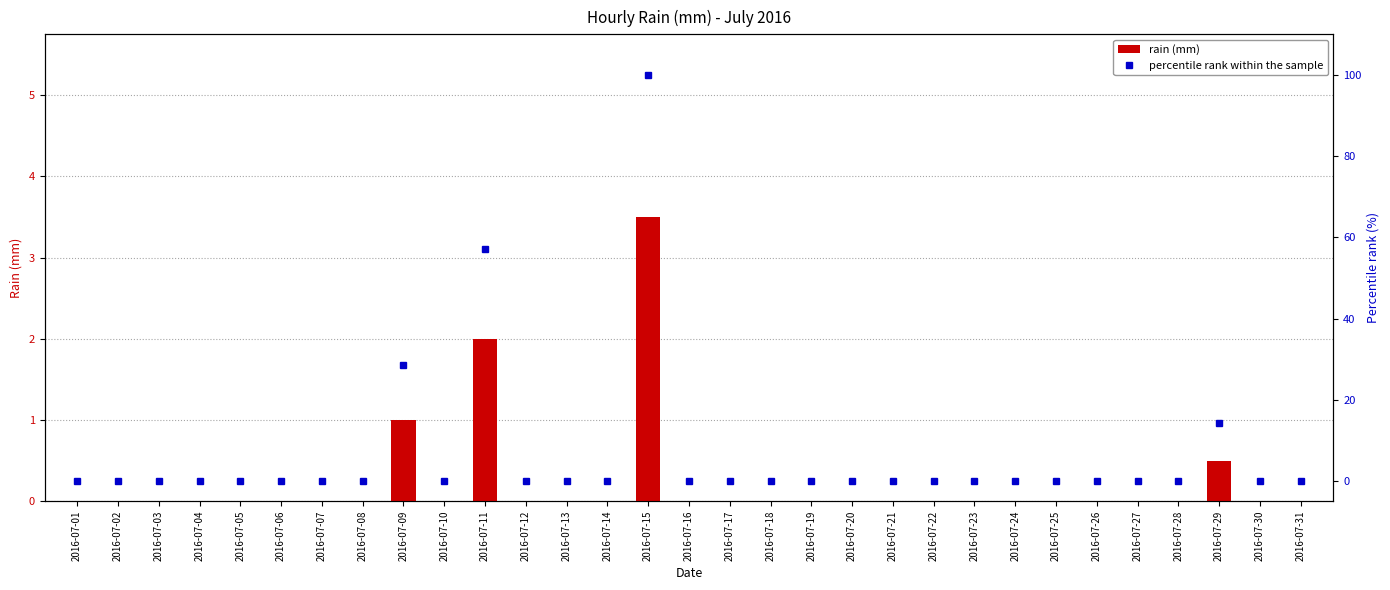

True or false: rain (mm) has a value of -1.5 at 2016-07-01.

False